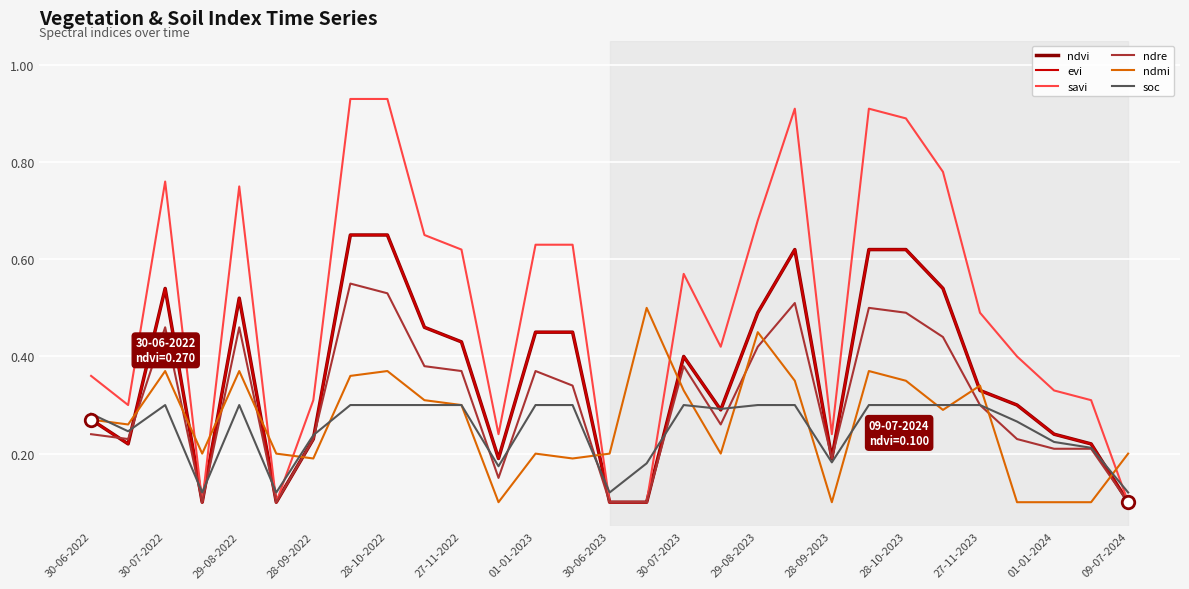

Reading right to left, transcribe all the data shown in this chart.

ndvi: 0.1	0.2	0.2	0.3	0.3	0.5	0.6	0.6	0.2	0.6	0.5	0.3	0.4	0.1	0.1	0.5	0.5	0.2	0.4	0.5	0.7	0.7	0.2	0.1	0.5	0.1	0.5	0.2	0.3
evi: 0.1	0.2	0.2	0.3	0.3	0.5	0.6	0.6	0.2	0.6	0.5	0.3	0.4	0.1	0.1	0.5	0.5	0.2	0.4	0.5	0.7	0.7	0.2	0.1	0.5	0.1	0.5	0.2	0.3
savi: 0.1	0.3	0.3	0.4	0.5	0.8	0.9	0.9	0.2	0.9	0.7	0.4	0.6	0.1	0.1	0.6	0.6	0.2	0.6	0.7	0.9	0.9	0.3	0.1	0.8	0.1	0.8	0.3	0.4
ndre: 0.1	0.2	0.2	0.2	0.3	0.4	0.5	0.5	0.2	0.5	0.4	0.3	0.4	0.1	0.1	0.3	0.4	0.1	0.4	0.4	0.5	0.6	0.2	0.1	0.5	0.1	0.5	0.2	0.2
ndmi: 0.2	0.1	0.1	0.1	0.3	0.3	0.3	0.4	0.1	0.3	0.5	0.2	0.3	0.5	0.2	0.2	0.2	0.1	0.3	0.3	0.4	0.4	0.2	0.2	0.4	0.2	0.4	0.3	0.3
soc: 0.1	0.2	0.2	0.3	0.3	0.3	0.3	0.3	0.2	0.3	0.3	0.3	0.3	0.2	0.1	0.3	0.3	0.2	0.3	0.3	0.3	0.3	0.2	0.1	0.3	0.1	0.3	0.2	0.3